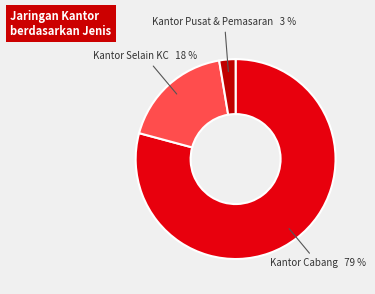

Count the number of slices in the pie.

3